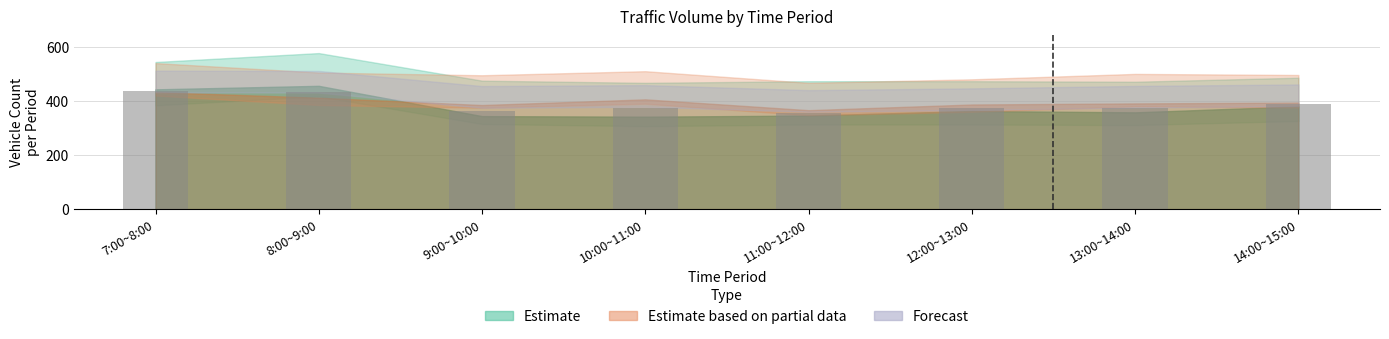

What is the maximum value shown in the chart?

438.0